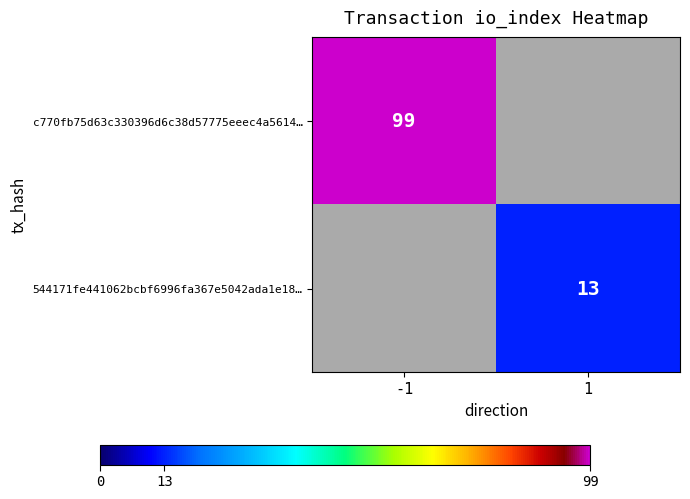

True or false: c770fb75d63c330396d6c38d57775eeec4a5614… has a value of 51 at -1.

False